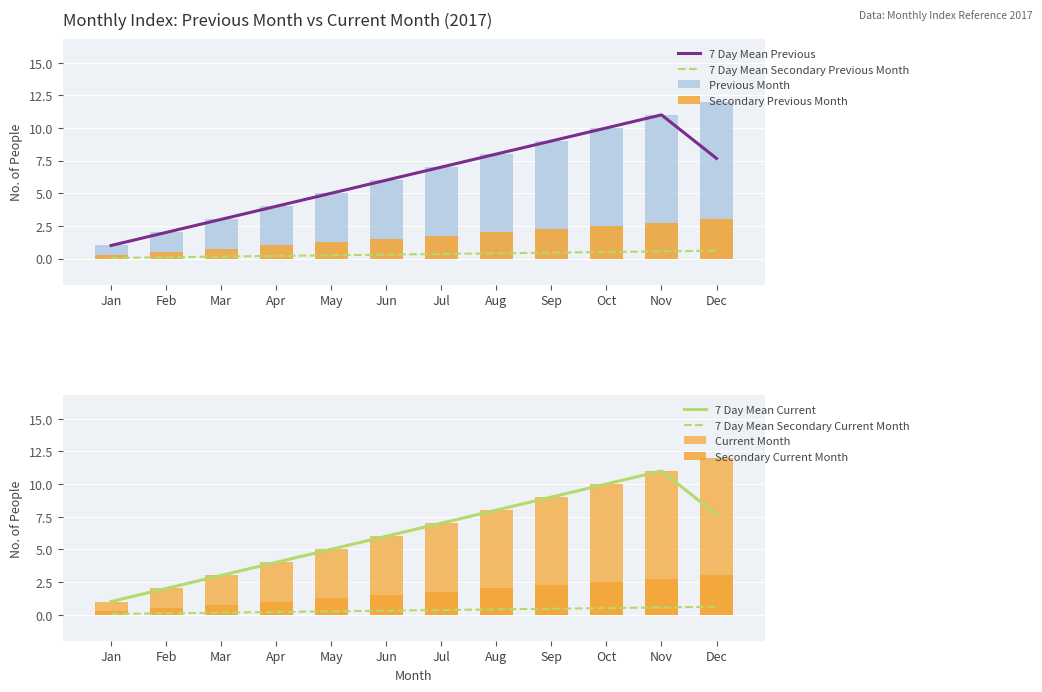

The value of Previous Month at Nov is 0.3. True or false?

False